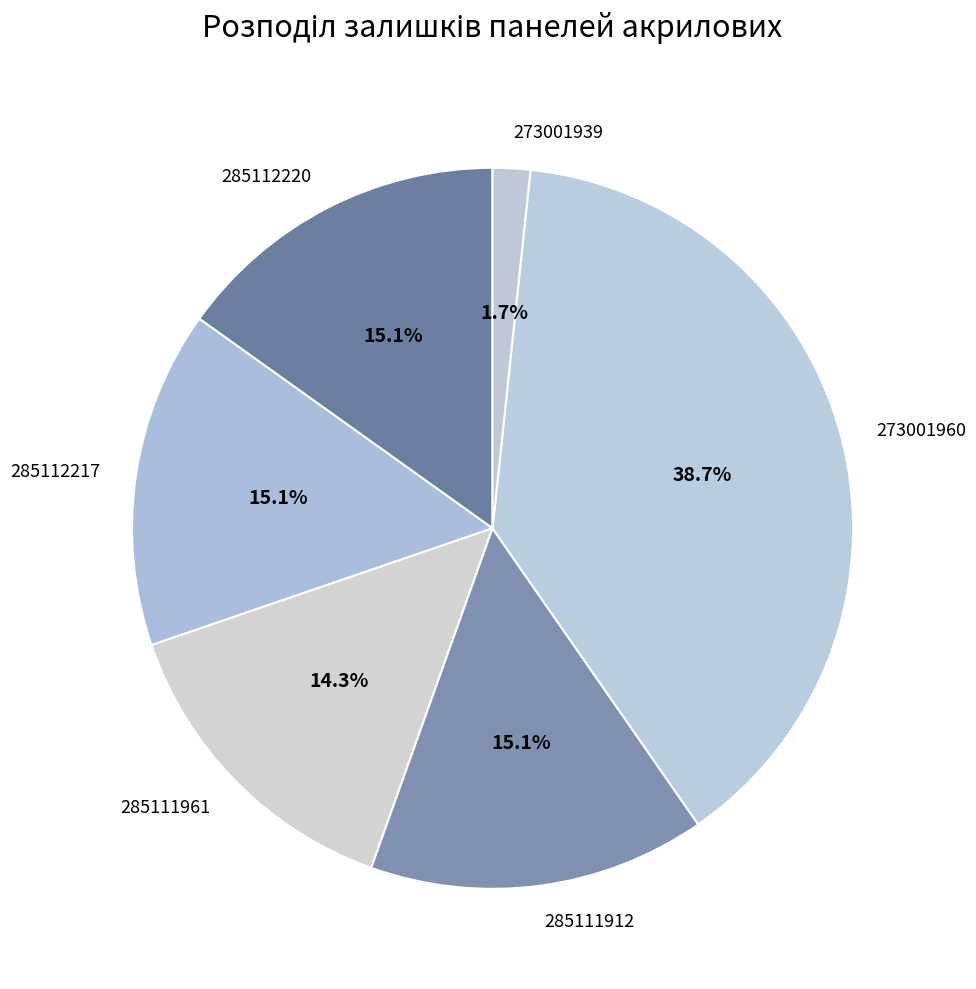

Is it true that 273001960 is 53% of the pie?

False